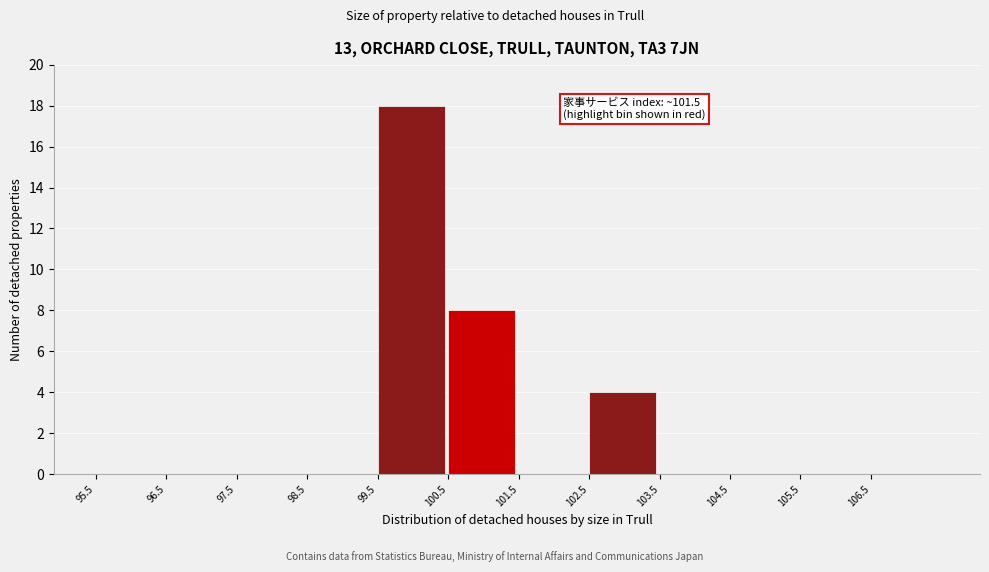

Which range on the x-axis has the tallest bar?

99.5 to 100.5